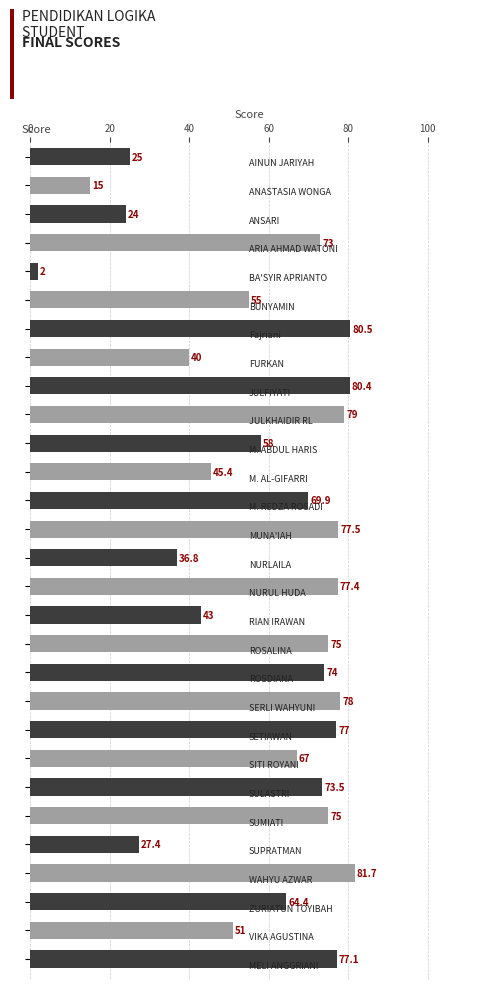

What is the greatest value displayed?

81.7